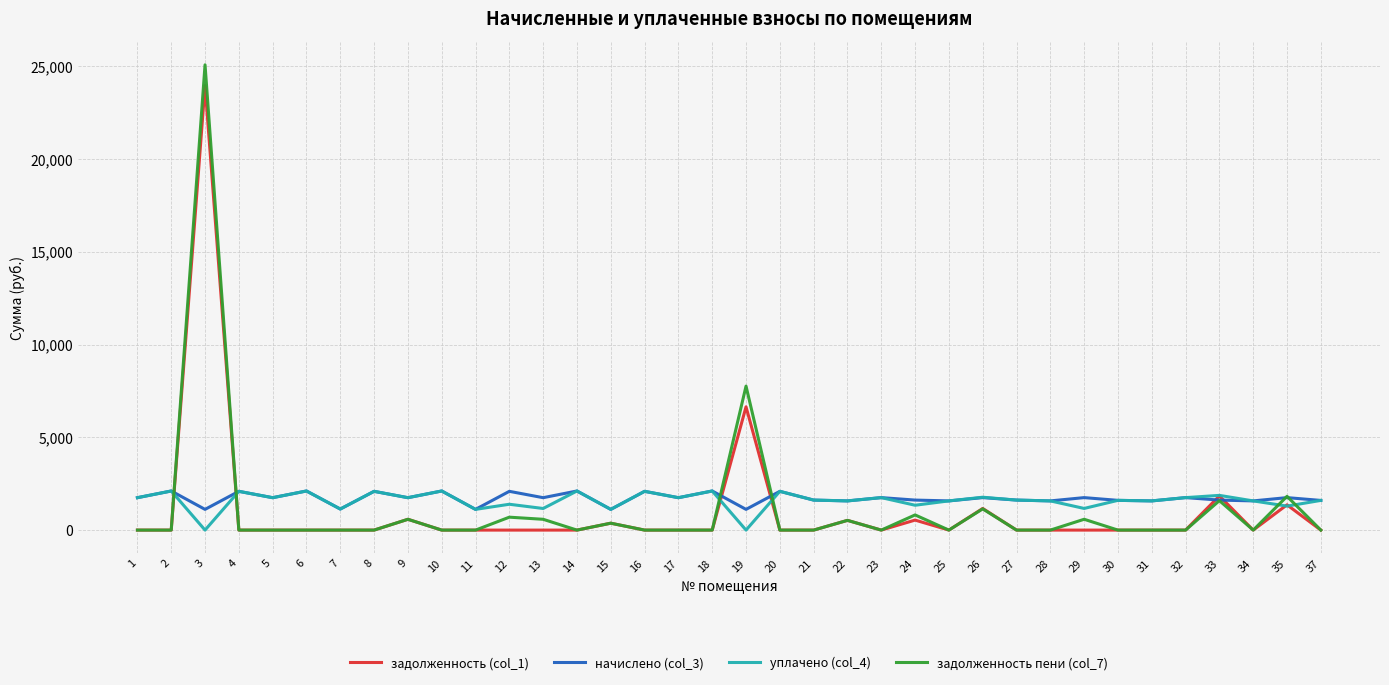

Rank the series by their average value, from lowest to highest.

задолженность (col_1), задолженность пени (col_7), уплачено (col_4), начислено (col_3)